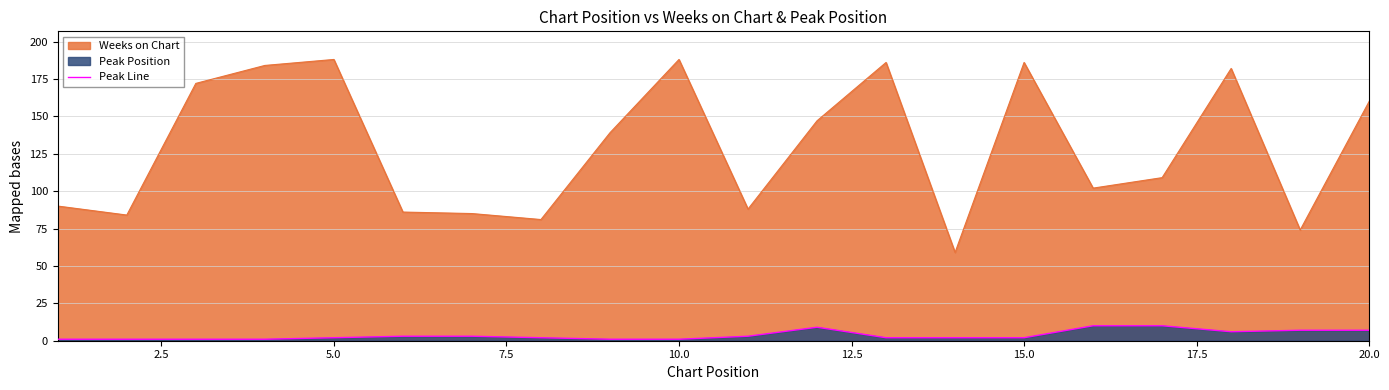

How many Peak Position values are between 1 and 7?

17